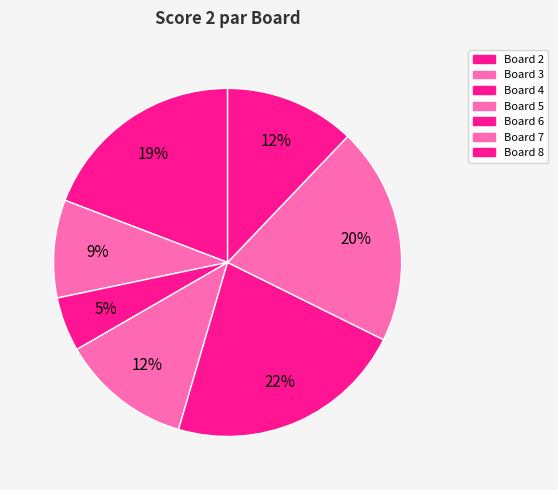

How many slices are in this pie chart?

7